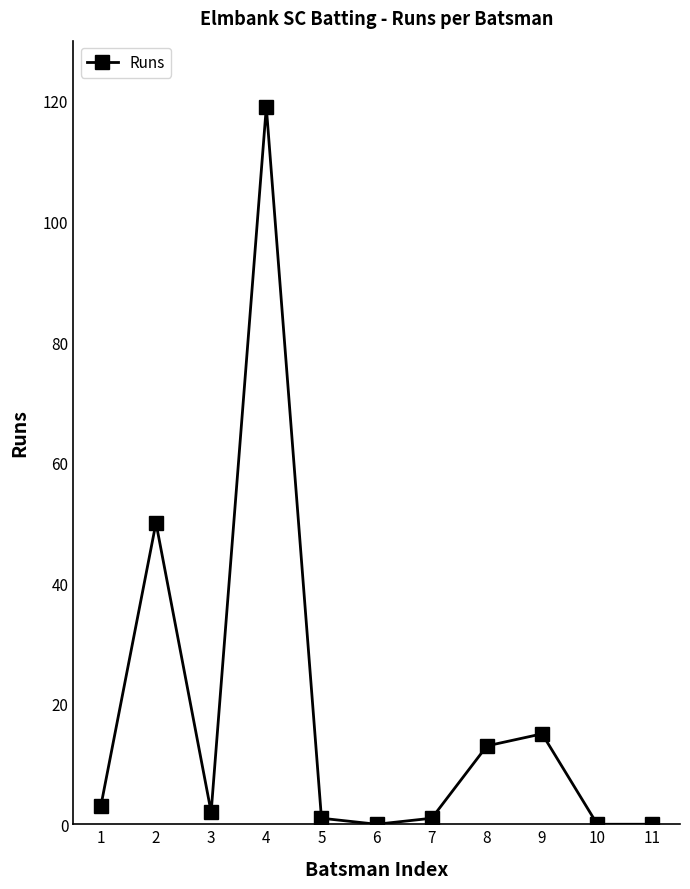

Reading left to right, list all the values displayed in this chart.

1=3	2=50	3=2	4=119	5=1	6=0	7=1	8=13	9=15	10=0	11=0